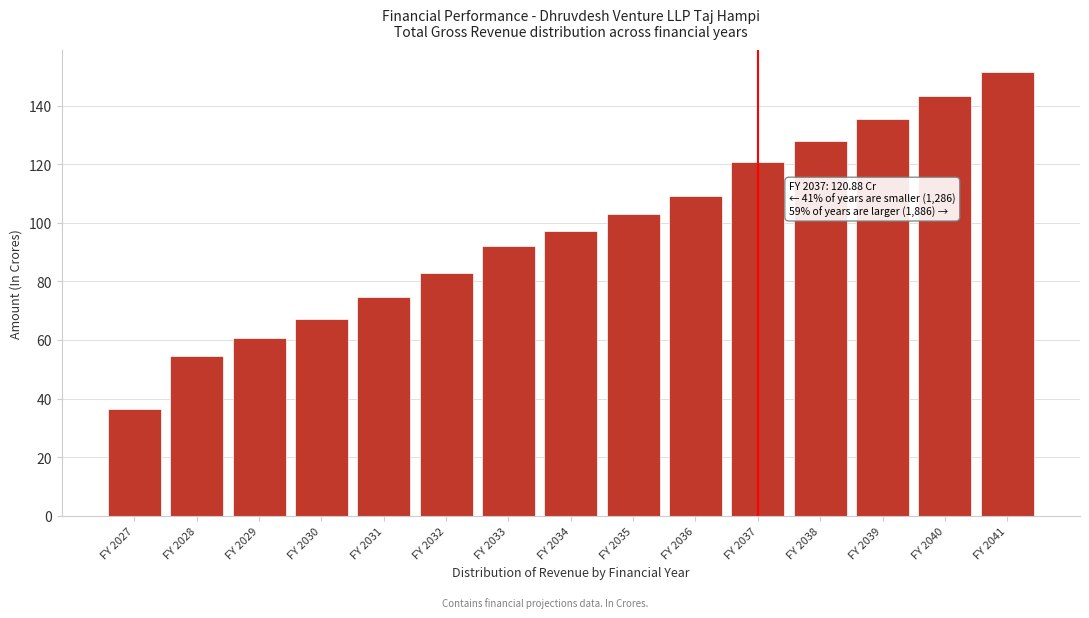

Reading left to right, list all the values displayed in this chart.

36.3	54.7	60.6	67.2	74.6	83.0	92.0	97.3	102.9	109.1	120.9	127.9	135.3	143.4	151.4